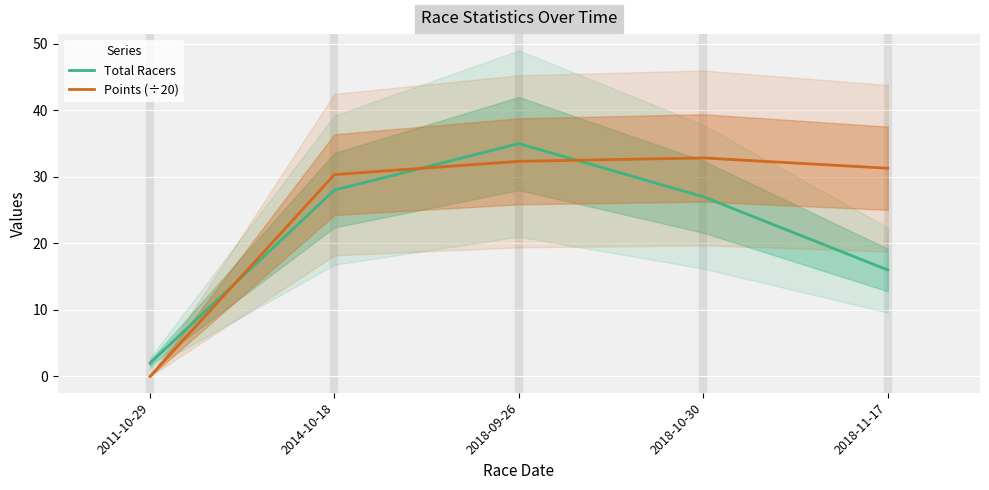

What is the maximum value shown in the chart?

35.0